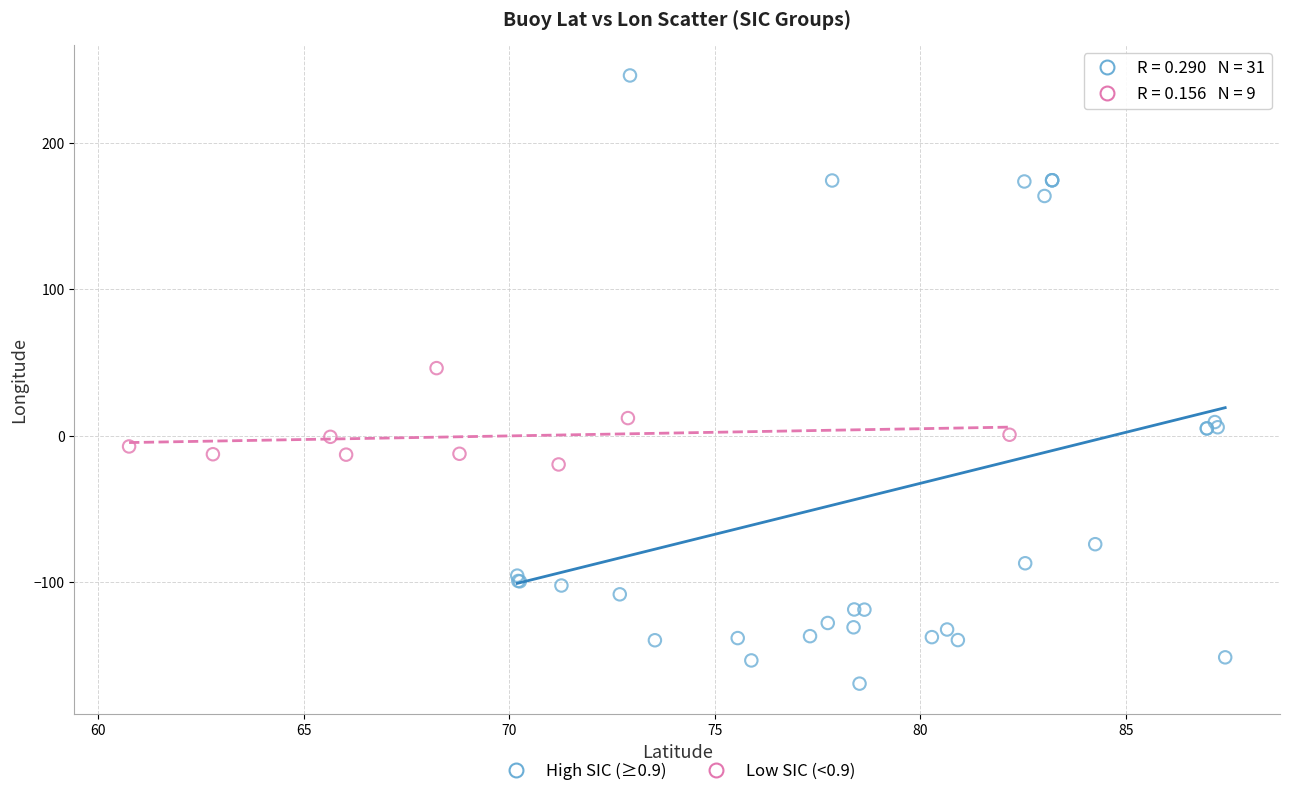

Which series reaches the minimum Y coordinate?

High SIC (≥0.9)